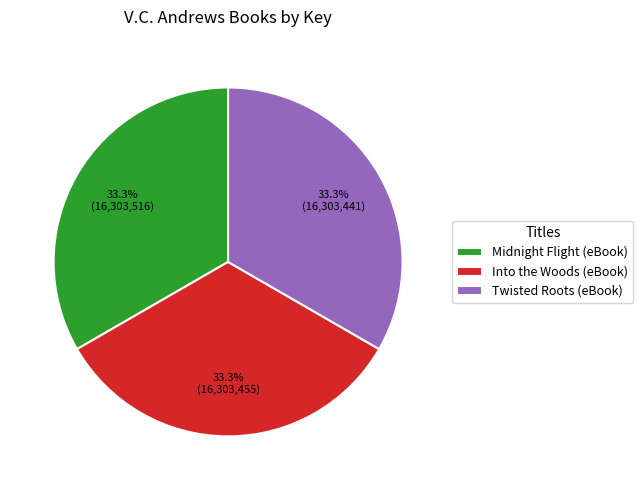

Is it true that Twisted Roots (eBook) is 45% of the pie?

False